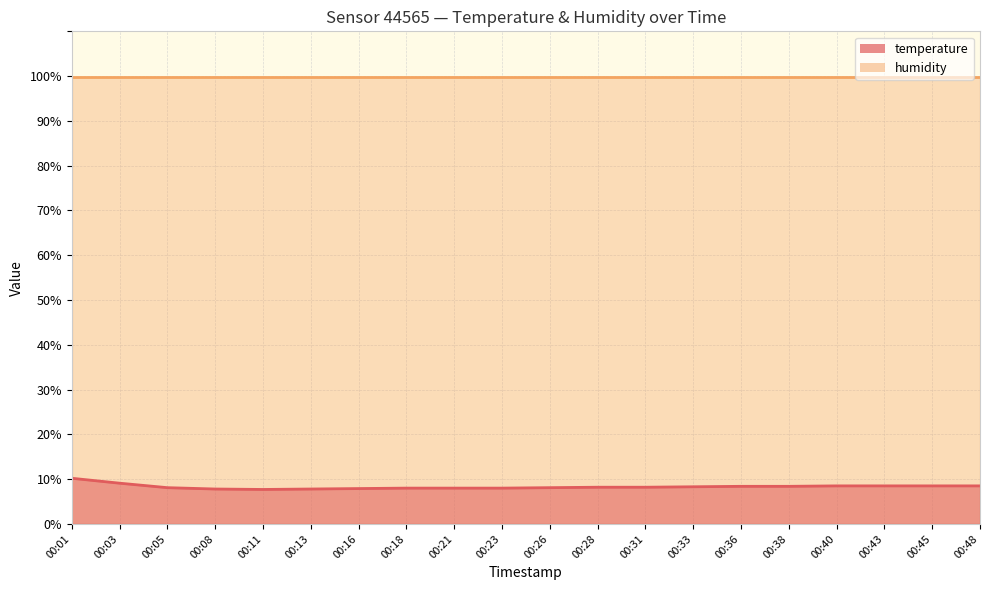

What is the approximate value at 00:03?

9.1